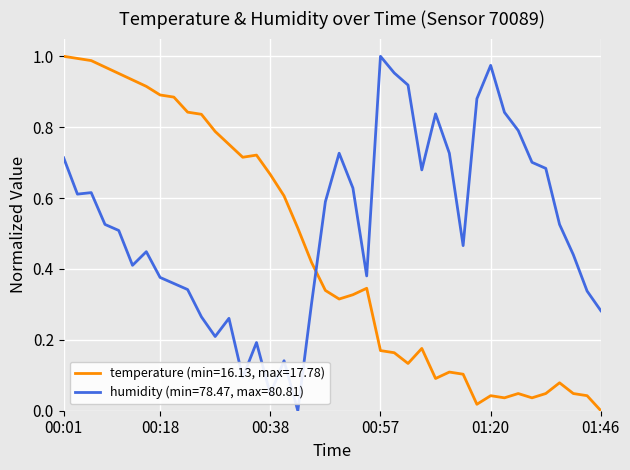

How many times do temperature (min=16.13, max=17.78) and humidity (min=78.47, max=80.81) cross each other?

1